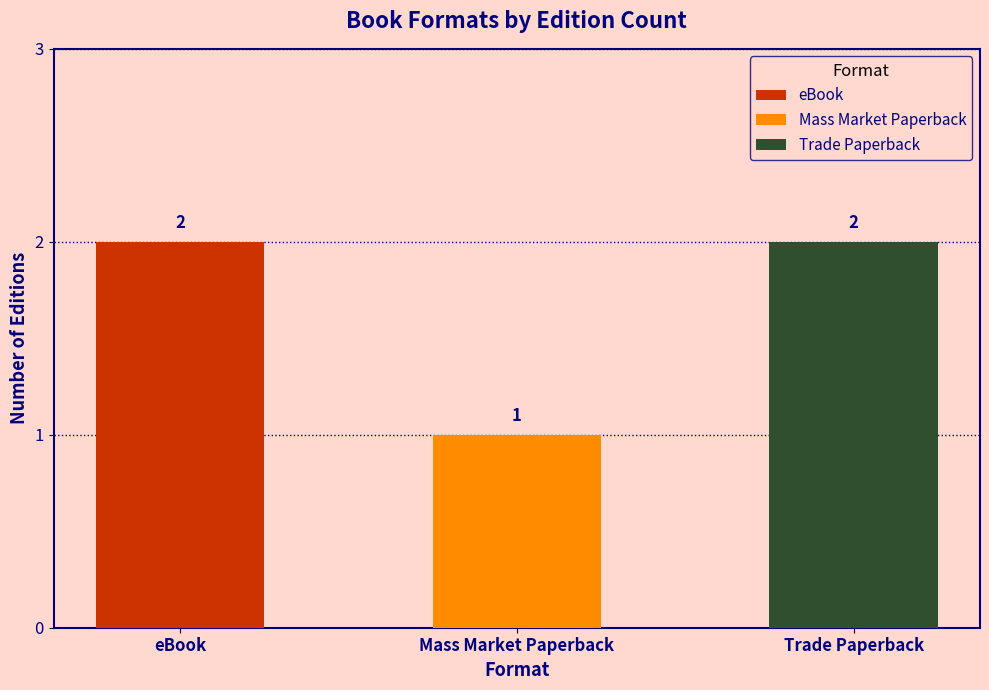

Which category has the highest value across all series?

eBook